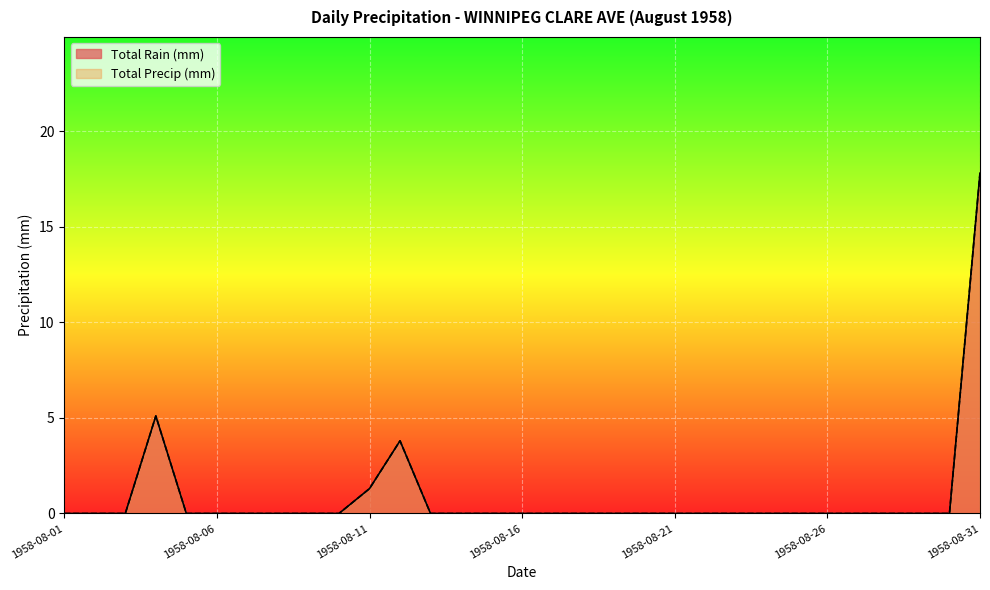

How many lines are shown in the chart?

2